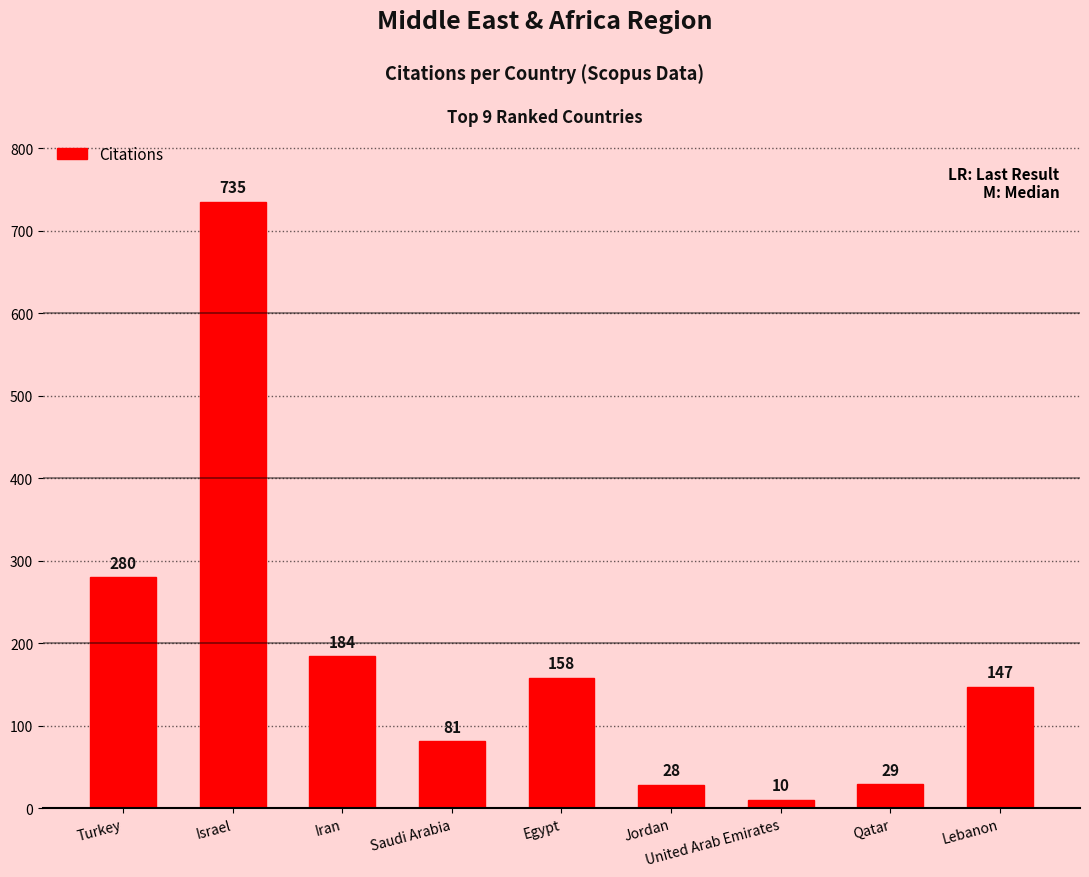

Rank the categories by value from lowest to highest.

United Arab Emirates, Jordan, Qatar, Saudi Arabia, Lebanon, Egypt, Iran, Turkey, Israel